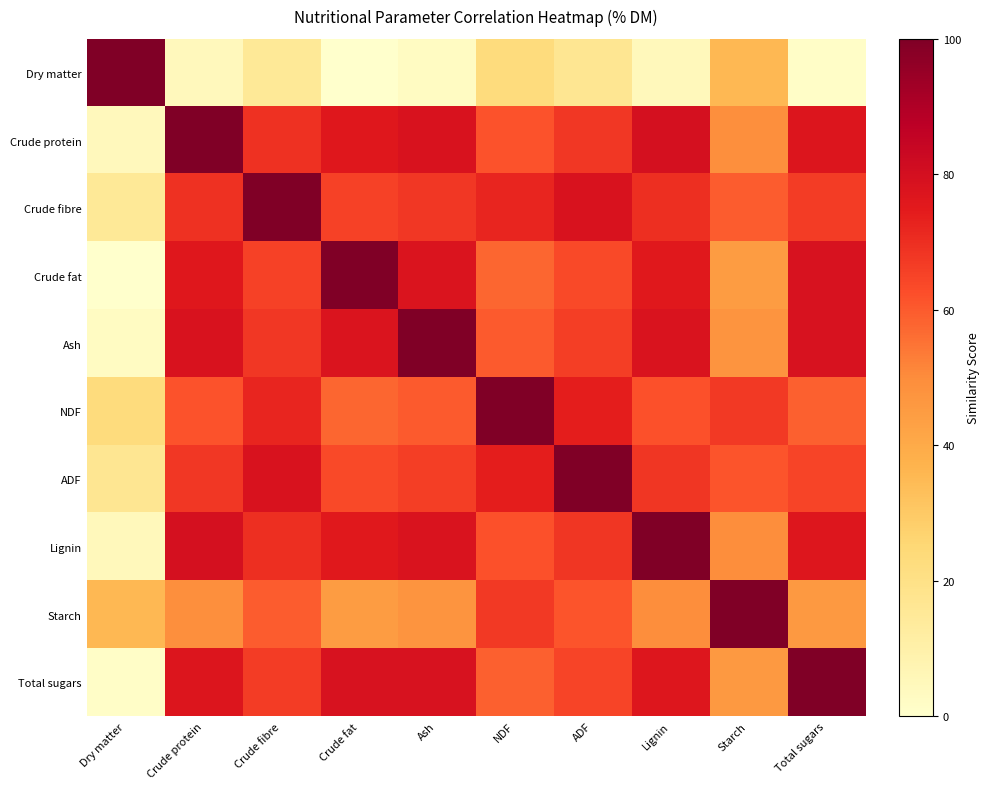

How many distinct data groups are displayed?

10